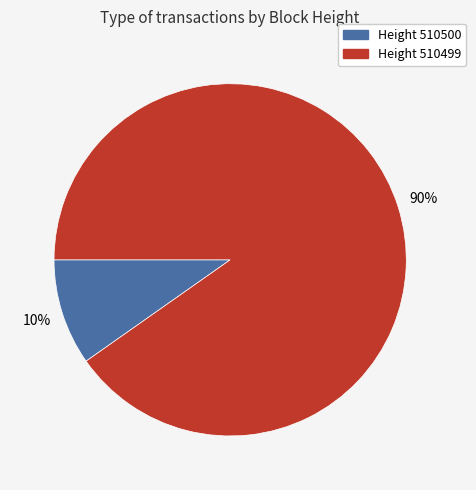

Is there a majority slice in this chart?

Yes